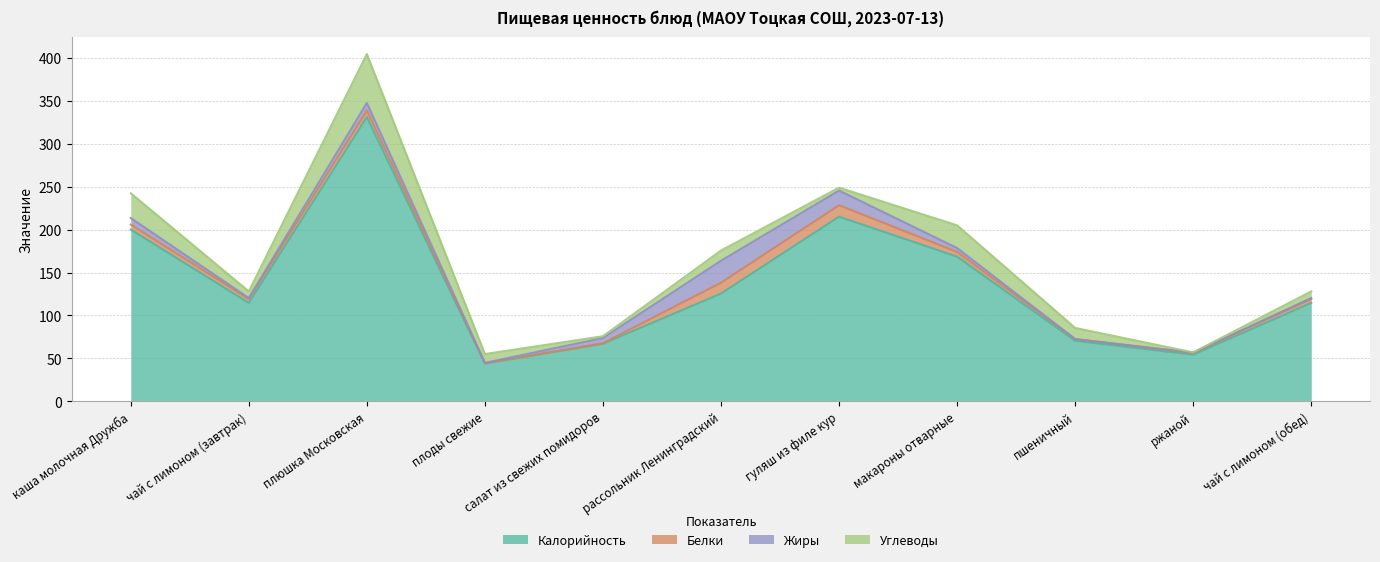

Reading right to left, list all the values displayed in this chart.

Калорийность: чай с лимоном (обед)=114.7	ржаной=54.3	пшеничный=70.5	макароны отварные=168.4	гуляш из филе кур=215.0	рассольник Ленинградский=125.5	салат из свежих помидоров=67.0	плоды свежие=44.0	плюшка Московская=331.0	чай с лимоном (завтрак)=114.7	каша молочная Дружба=200.0
Белки: чай с лимоном (обед)=4.5	ржаной=2.0	пшеничный=2.0	макароны отварные=5.5	гуляш из филе кур=13.3	рассольник Ленинградский=12.6	салат из свежих помидоров=0.6	плоды свежие=0.4	плюшка Московская=7.6	чай с лимоном (завтрак)=4.5	каша молочная Дружба=5.8
Жиры: чай с лимоном (обед)=1.1	ржаной=0.4	пшеничный=0.0	макароны отварные=4.5	гуляш из филе кур=17.1	рассольник Ленинградский=25.6	салат из свежих помидоров=6.1	плоды свежие=0.4	плюшка Московская=8.8	чай с лимоном (завтрак)=1.1	каша молочная Дружба=7.6
Углеводы: чай с лимоном (обед)=7.7	ржаной=0.4	пшеничный=13.0	макароны отварные=26.4	гуляш из филе кур=3.4	рассольник Ленинградский=11.9	салат из свежих помидоров=2.1	плоды свежие=10.3	плюшка Московская=57.0	чай с лимоном (завтрак)=7.7	каша молочная Дружба=28.9